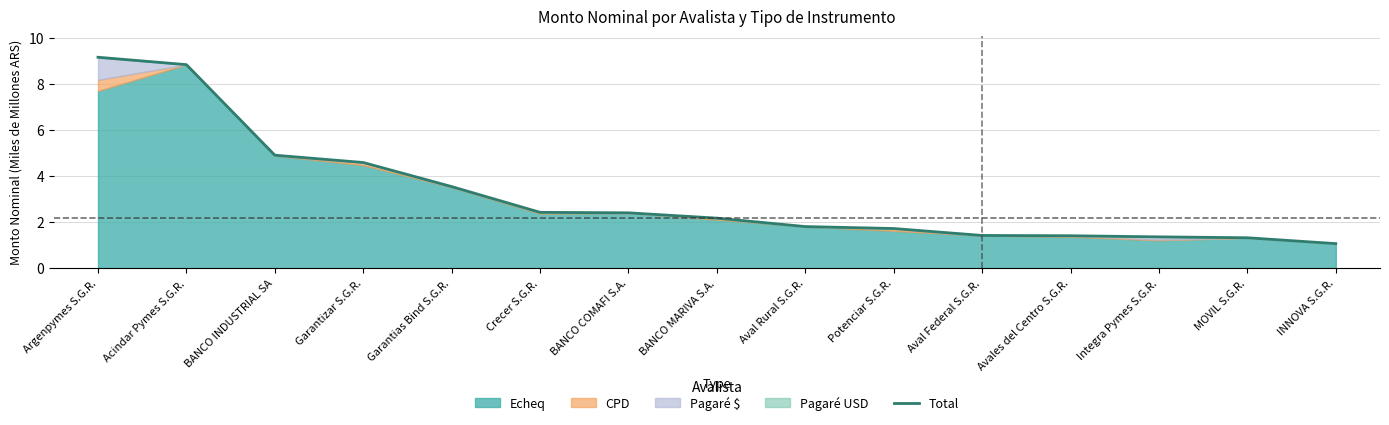

Which label corresponds to the smallest value in the chart?

INNOVA S.G.R.